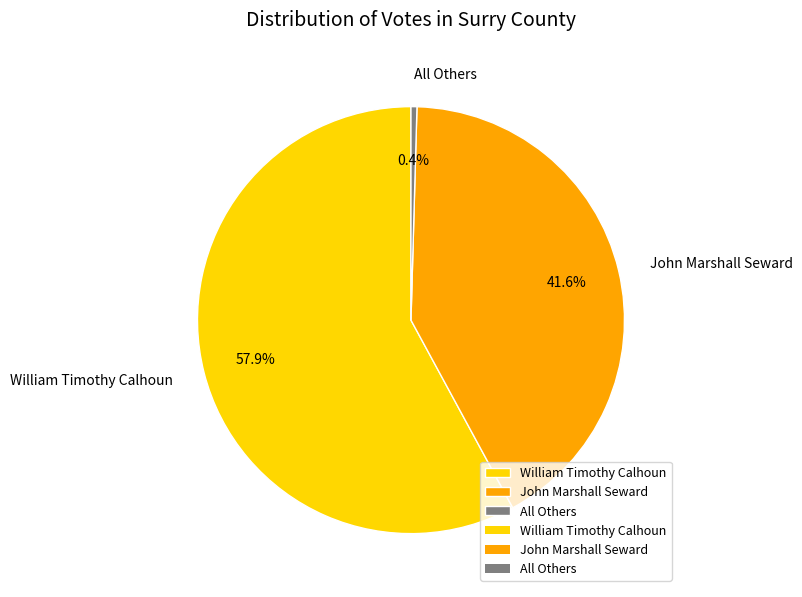

Count the number of slices in the pie.

3